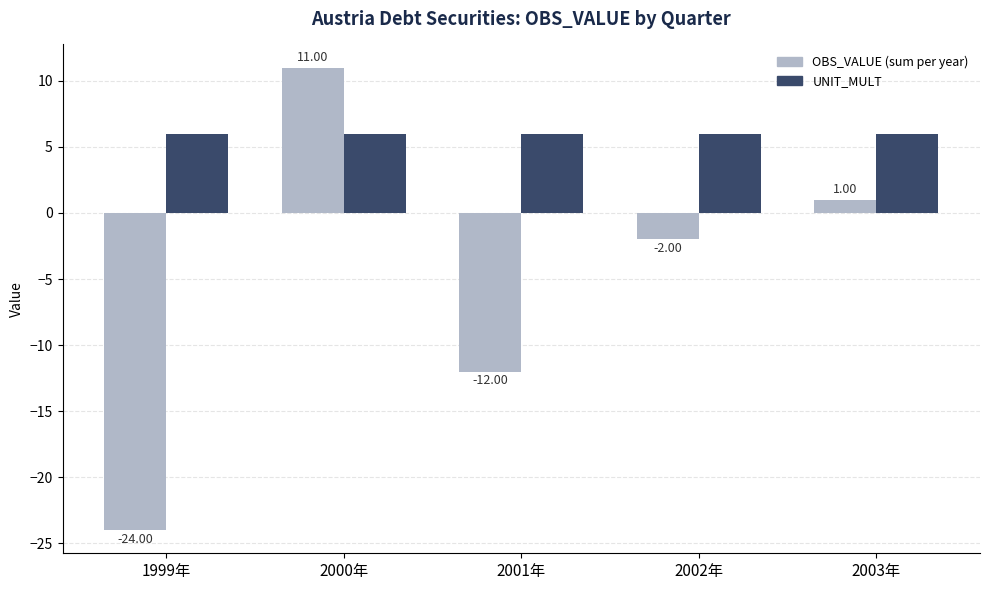

What is the average value of the OBS_VALUE (sum per year) series?

-5